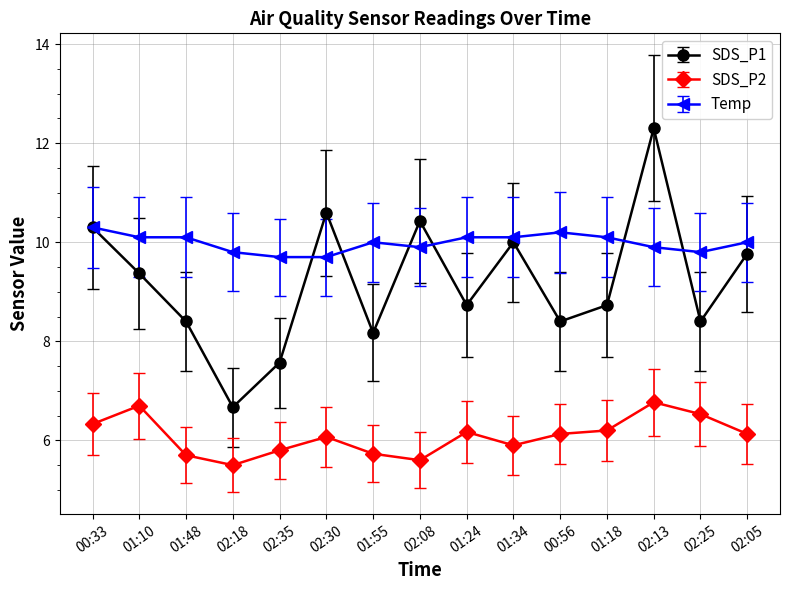

True or false: Temp and SDS_P2 cross at least once.

False